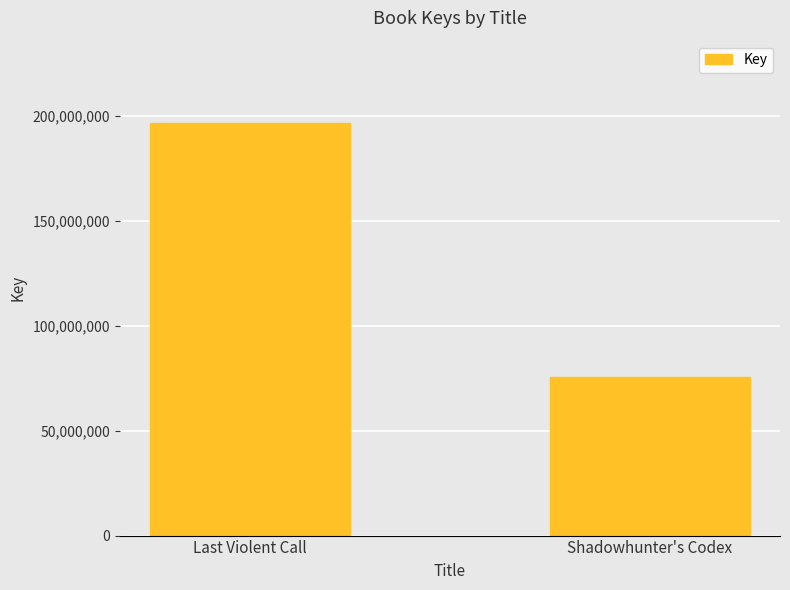

Reading left to right, extract all data points from this chart.

196664021	75596111